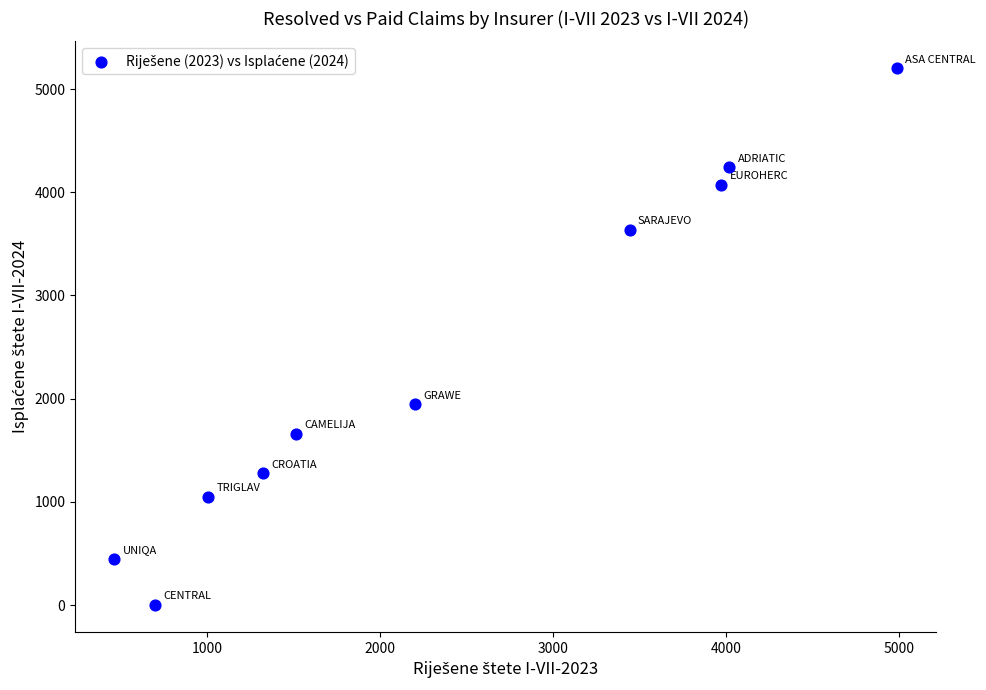

What Y value in the scatter plot is closest to 2601?

1944